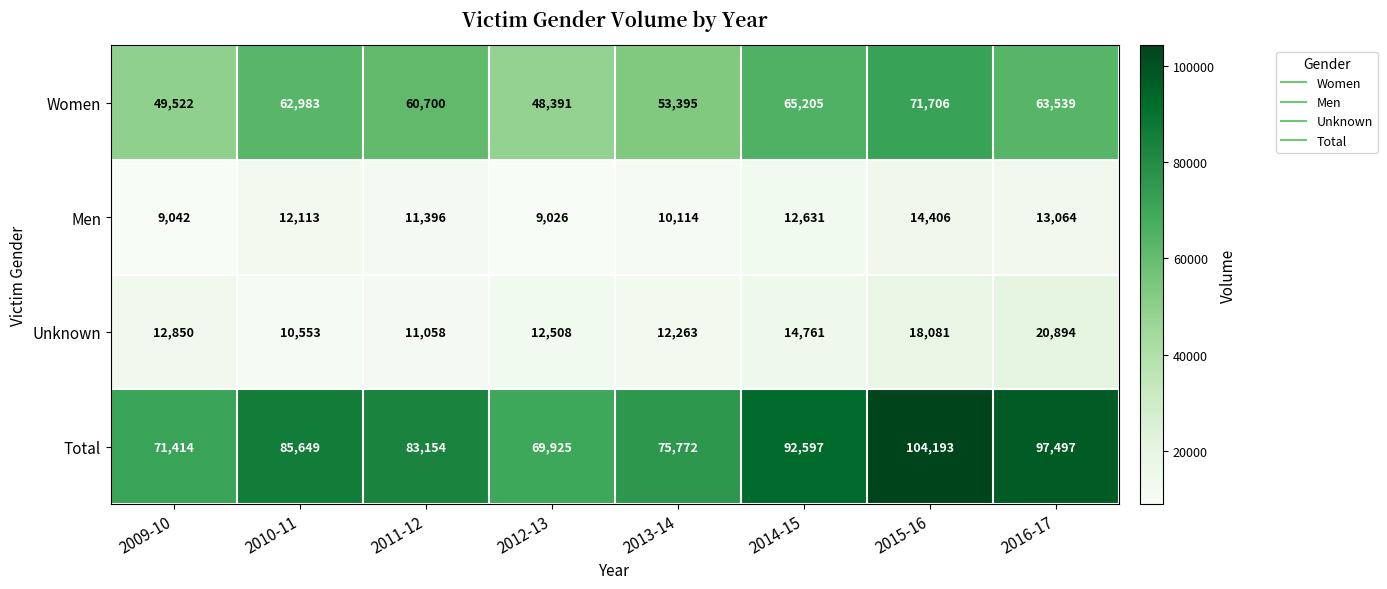

Which series changed the most between 2012-13 and 2016-17?

Total